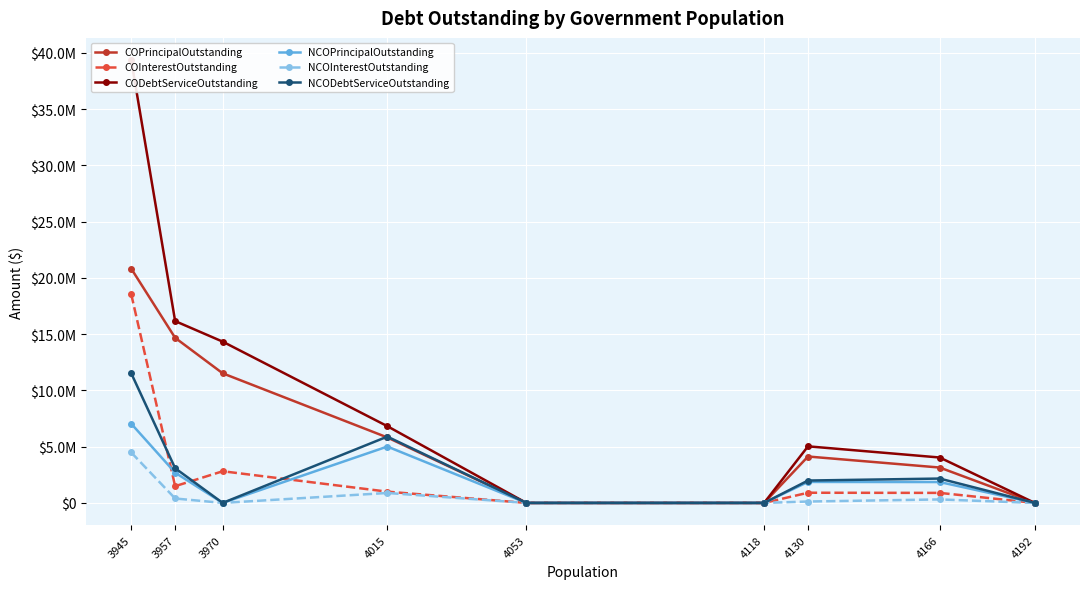

Reading left to right, what are all the values shown in this chart?

COPrincipalOutstanding: 3945=20825000.0	3957=14675000.0	3970=11520000.0	4015=5820000.0	4053=0.0	4118=0.0	4130=4125000.0	4166=3145000.0	4192=0.0
COInterestOutstanding: 3945=18541778.1	3957=1487450.8	3970=2815642.7	4015=1001568.1	4053=0.0	4118=0.0	4130=904867.5	4166=891650.0	4192=0.0
CODebtServiceOutstanding: 3945=39366778.1	3957=16162450.8	3970=14335642.7	4015=6821568.1	4053=0.0	4118=0.0	4130=5029867.5	4166=4036650.0	4192=0.0
NCOPrincipalOutstanding: 3945=7040000.0	3957=2690000.0	3970=0.0	4015=5010000.0	4053=0.0	4118=0.0	4130=1865000.0	4166=1855000.0	4192=0.0
NCOInterestOutstanding: 3945=4481697.6	3957=393493.0	3970=0.0	4015=883770.1	4053=0.0	4118=0.0	4130=124240.2	4166=309850.0	4192=0.0
NCODebtServiceOutstanding: 3945=11521697.6	3957=3083493.0	3970=0.0	4015=5893770.1	4053=0.0	4118=0.0	4130=1989240.2	4166=2164850.0	4192=0.0